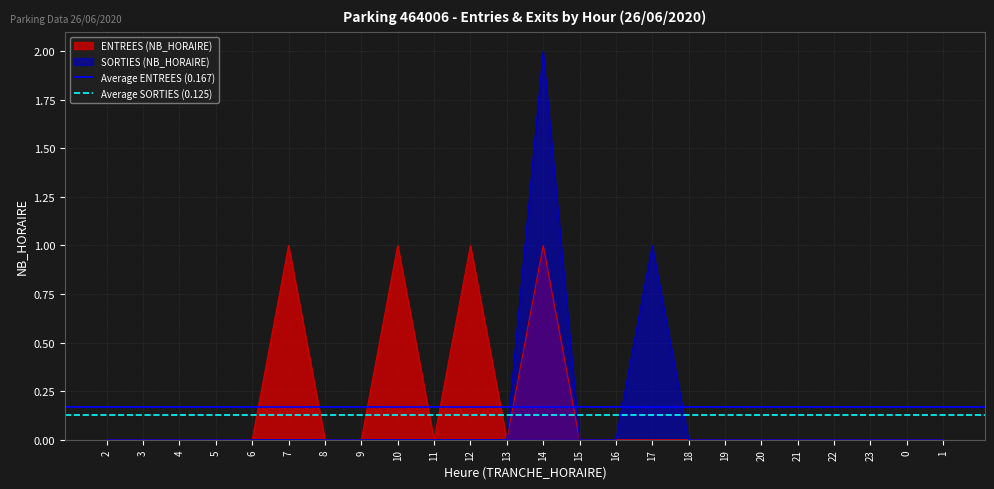

True or false: SORTIES (NB_HORAIRE) has a value of 1 at 21.

False